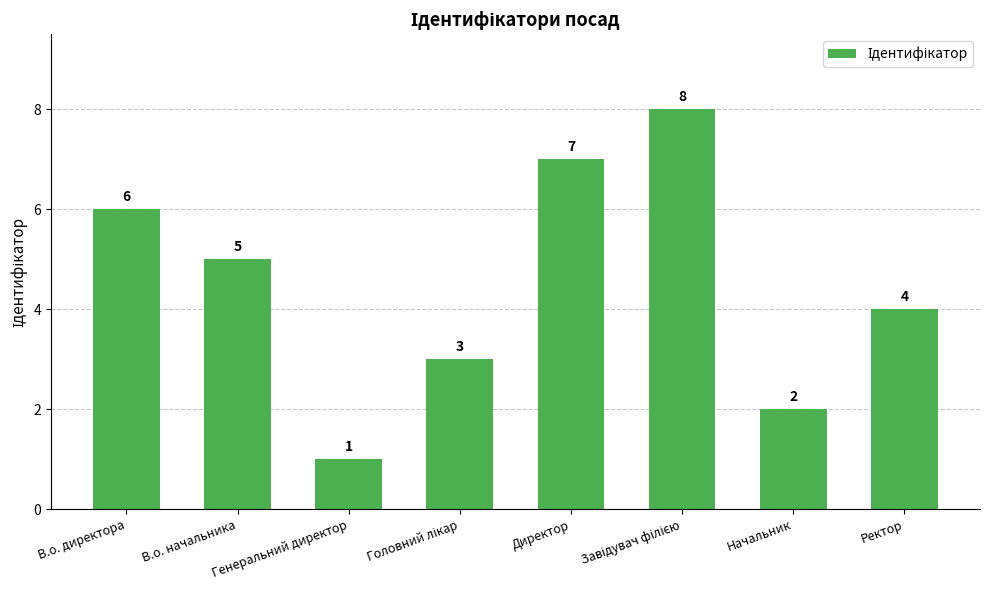

The value at Директор is 9. True or false?

False